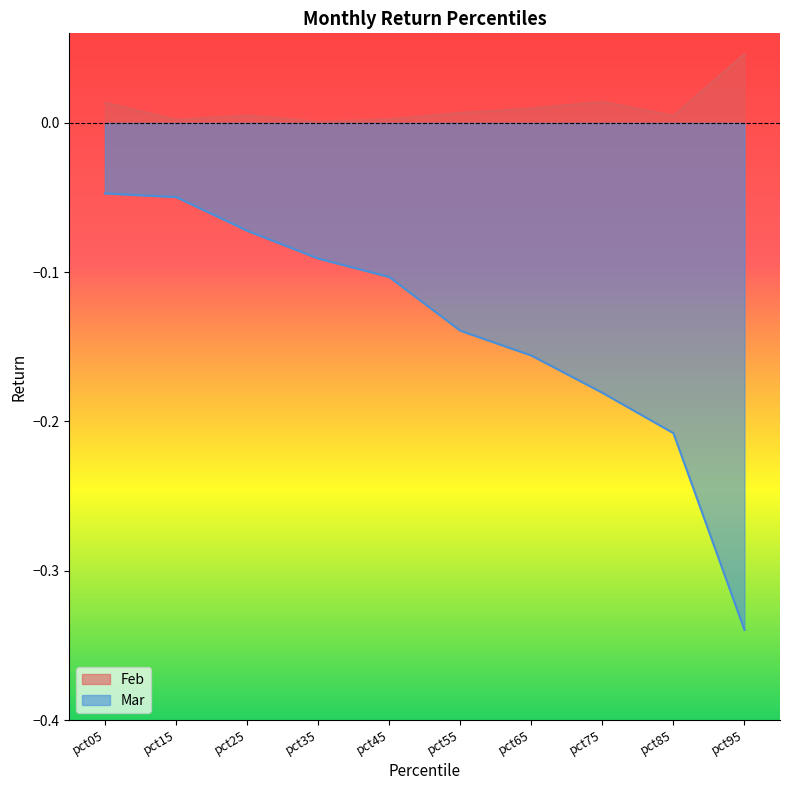

How many series are shown in this chart?

2